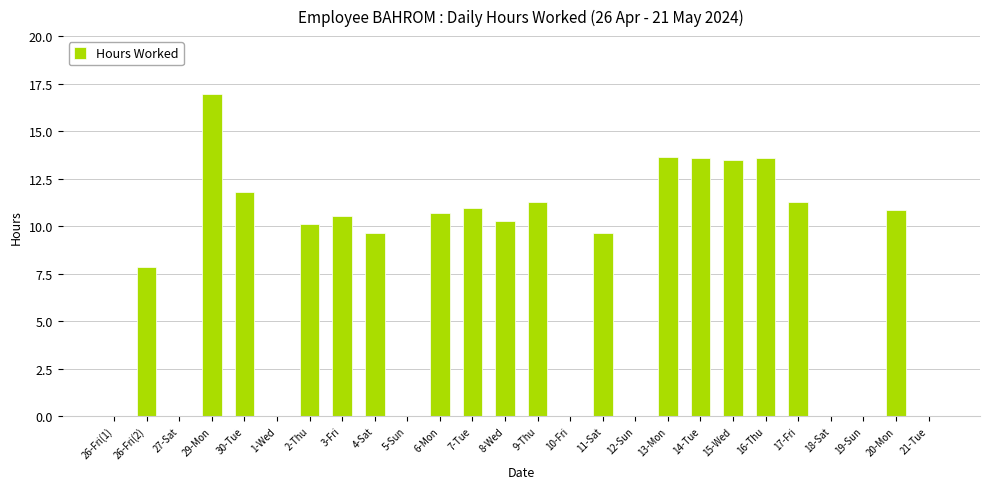

What is the sum of all values?

196.2